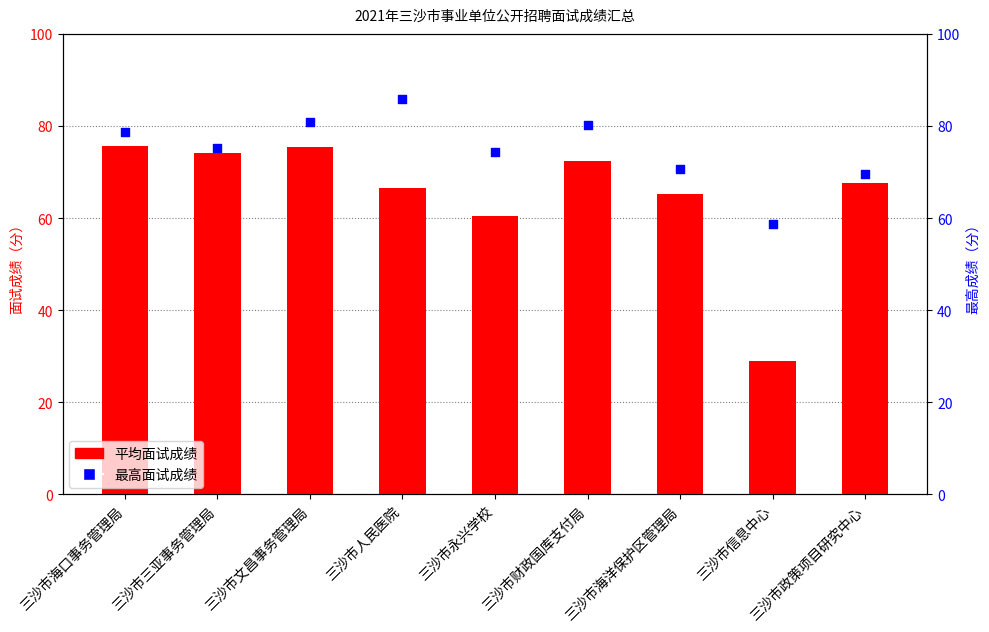

What is the total value across all series at 三沙市信息中心?

87.7